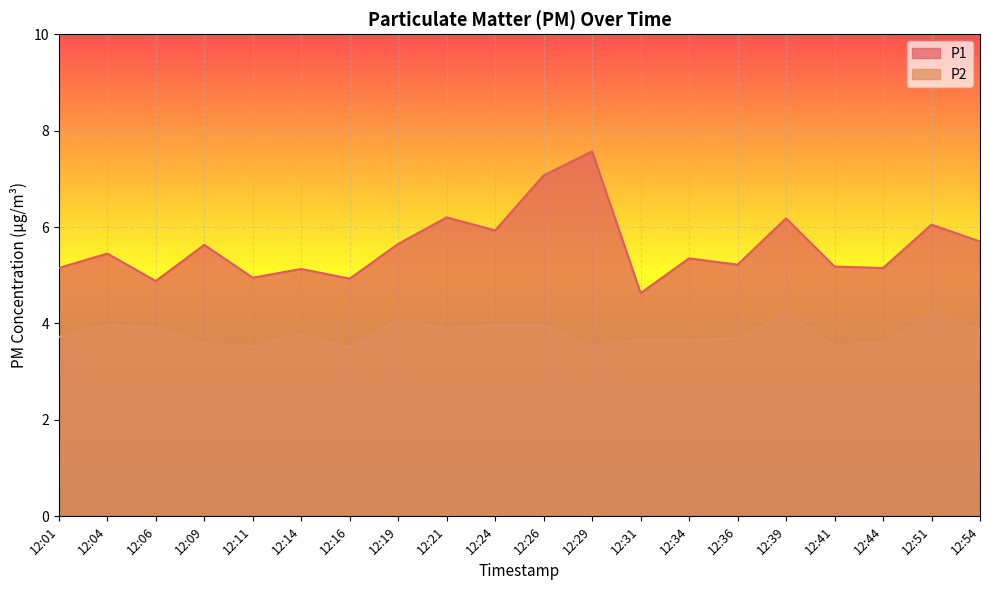

How many lines are shown in the chart?

2